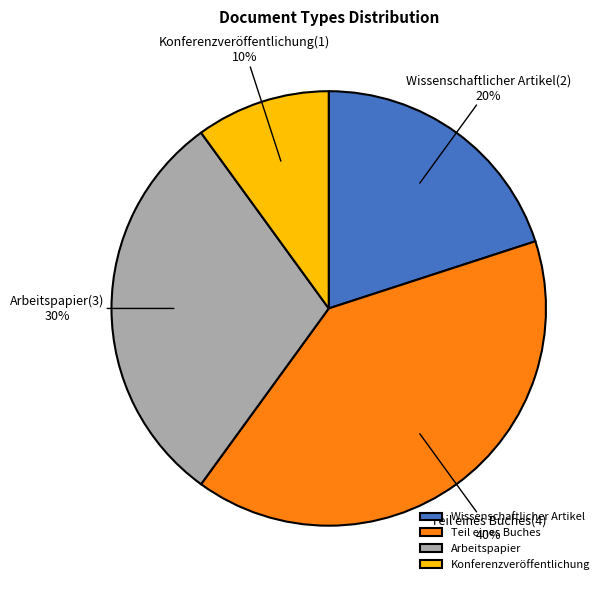

To the nearest percent, what is the difference between the Arbeitspapier and Teil eines Buches slice percentages?

10%